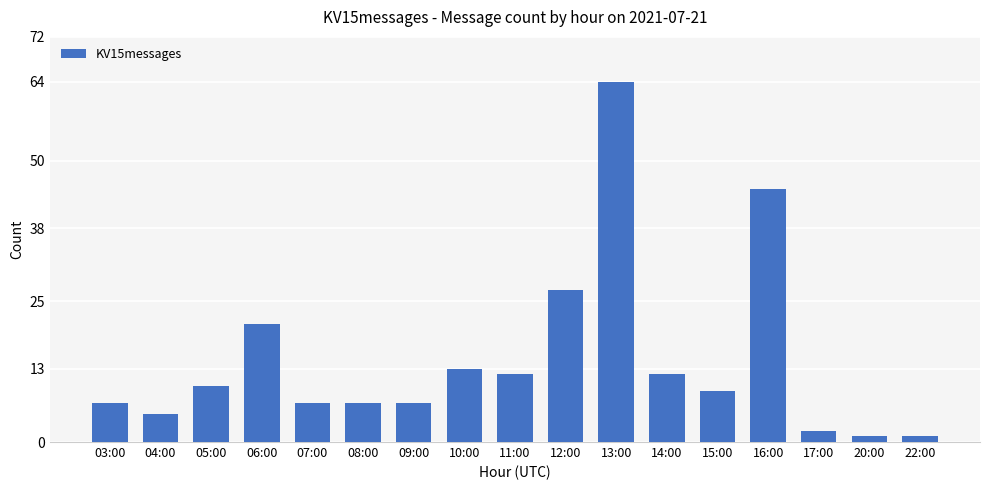

Read the value at 15:00, to the nearest 5.

10